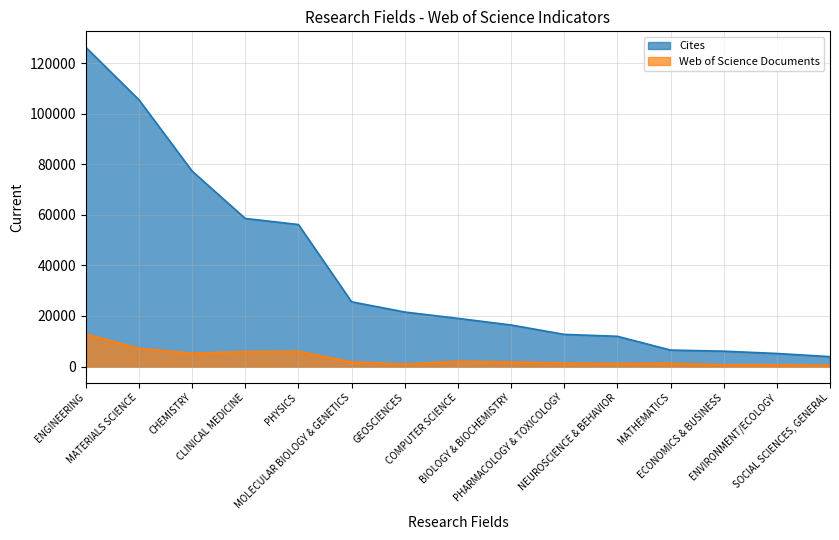

What is the greatest value displayed?

126237